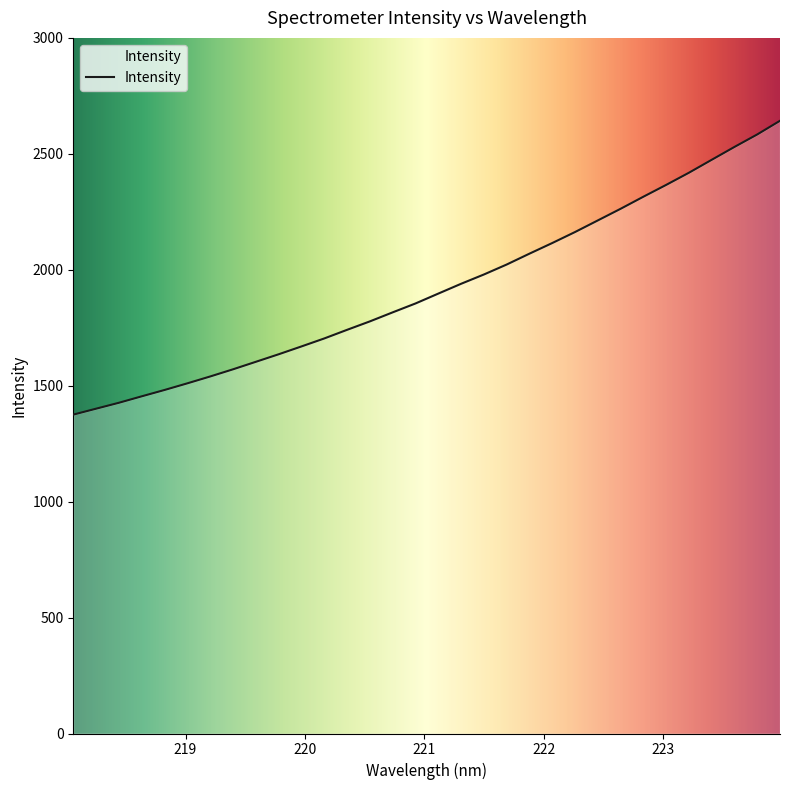

How many series are shown in this chart?

1